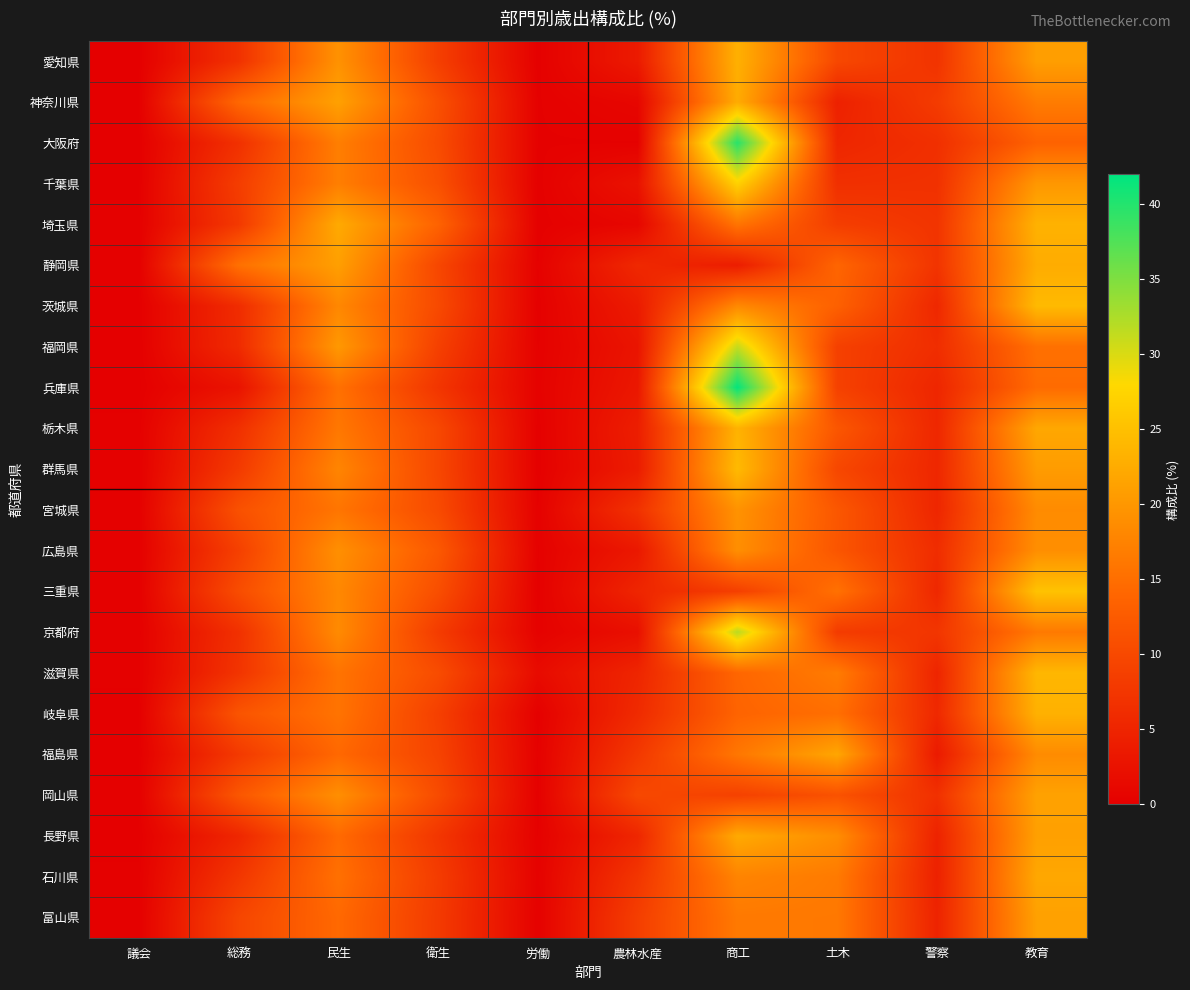

How many series are shown in this chart?

22